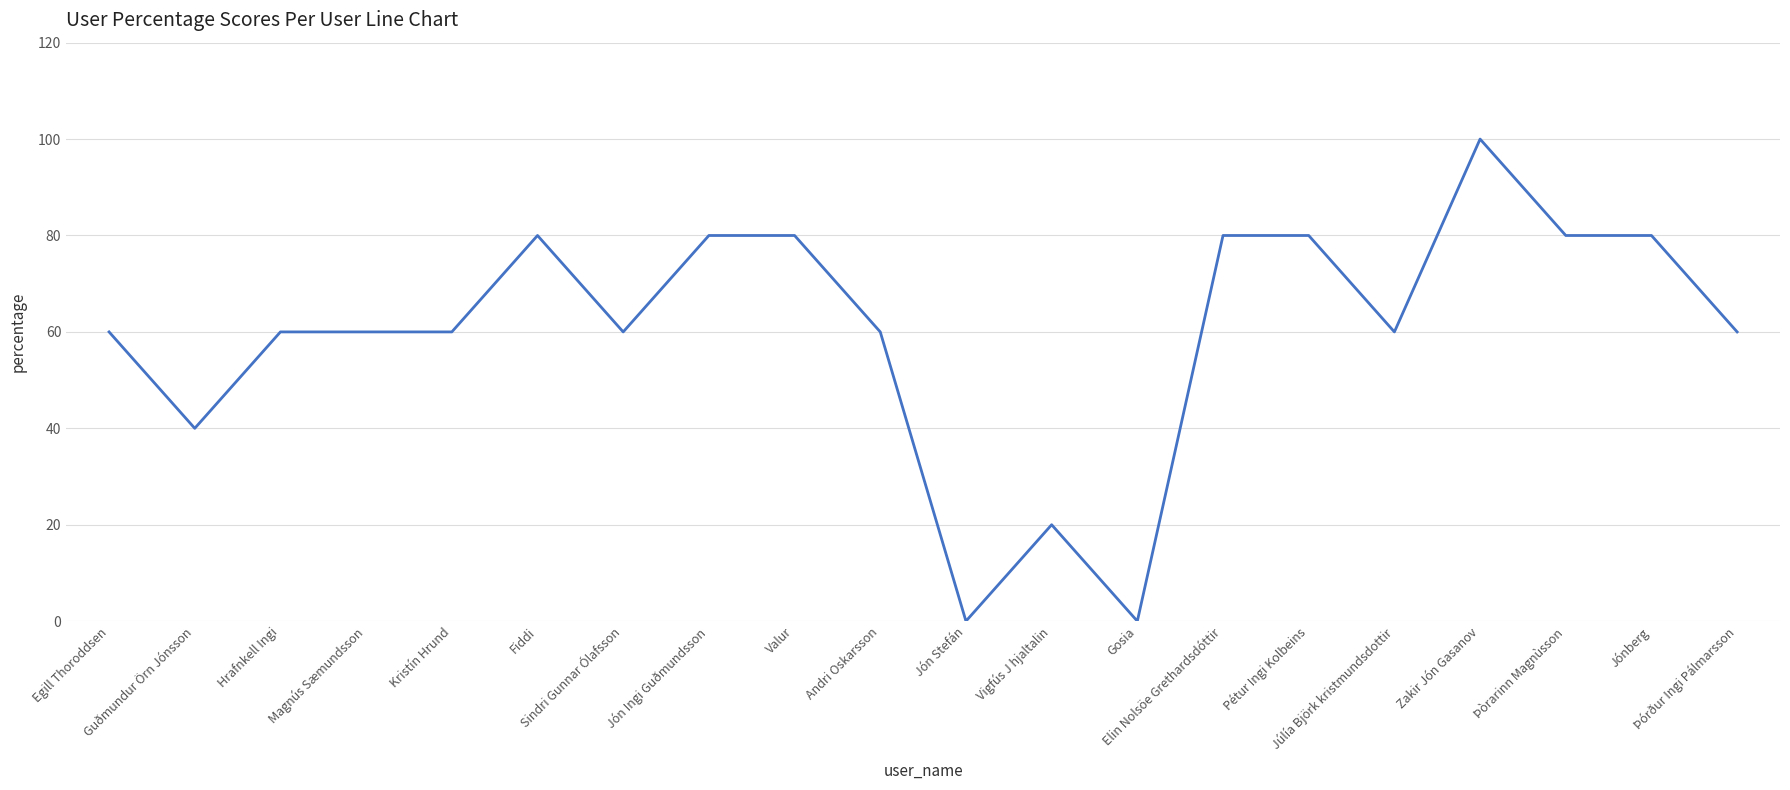

What is the difference between the maximum and minimum values?

100